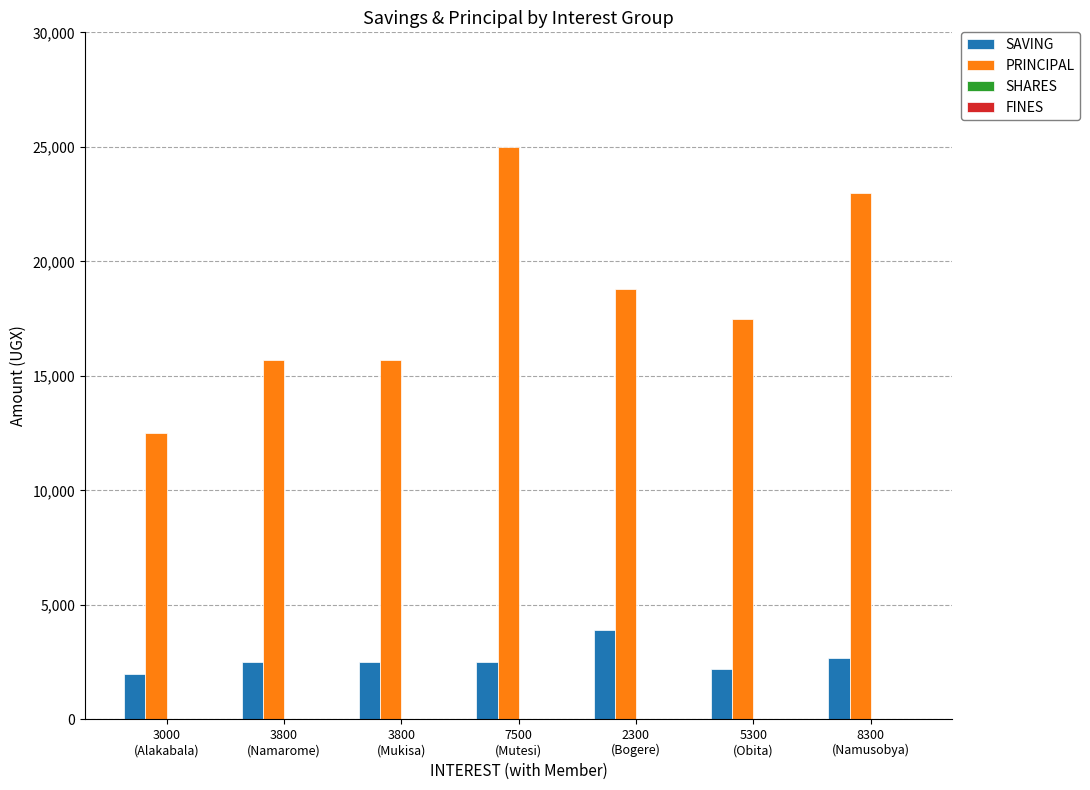

Which series changed the most between 2300
(Bogere) and 8300
(Namusobya)?

PRINCIPAL